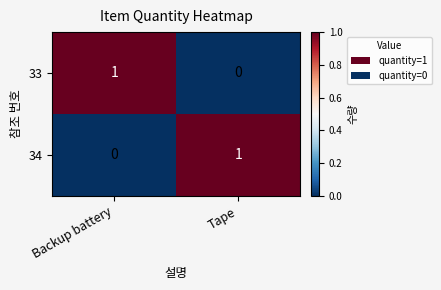

Rank the categories by 33 value from lowest to highest.

Tape, Backup battery